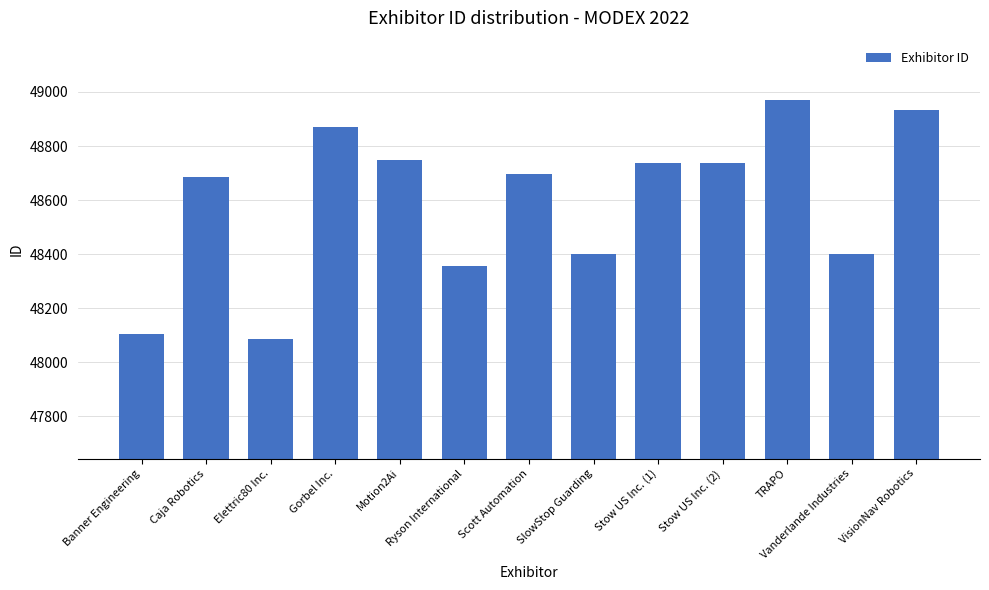

What position from the right is Ryson International?

8